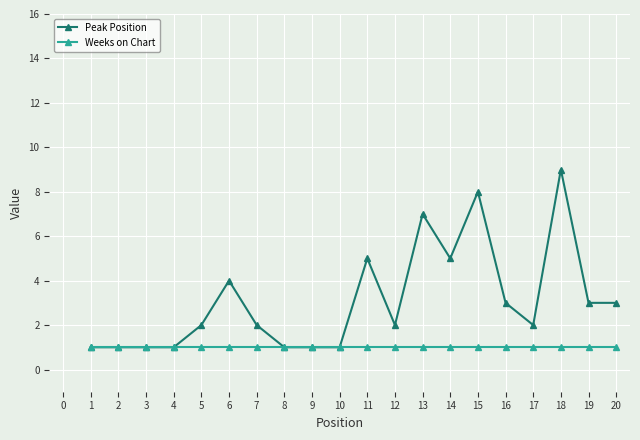

What is the minimum value for Weeks on Chart?

1